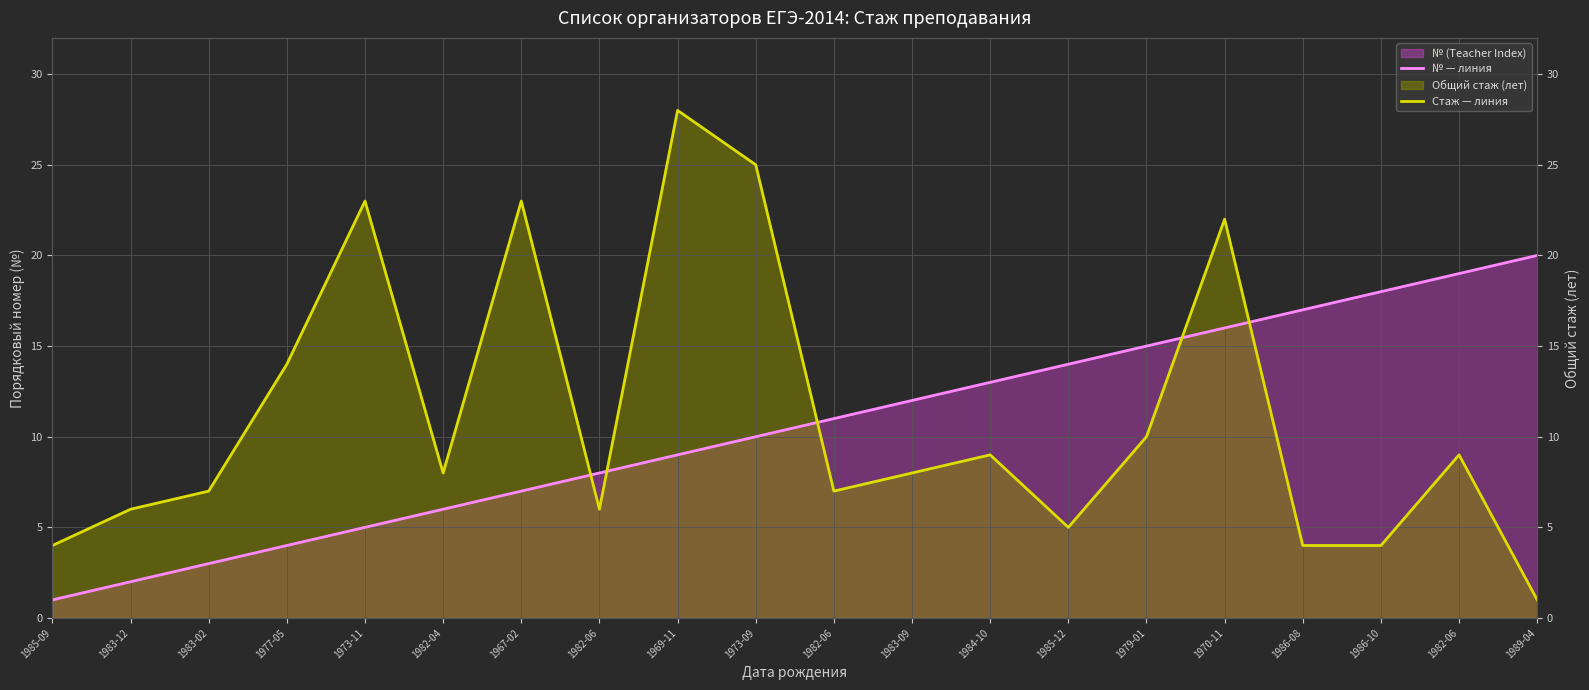

Read the № — линия value at 1973-11.

5